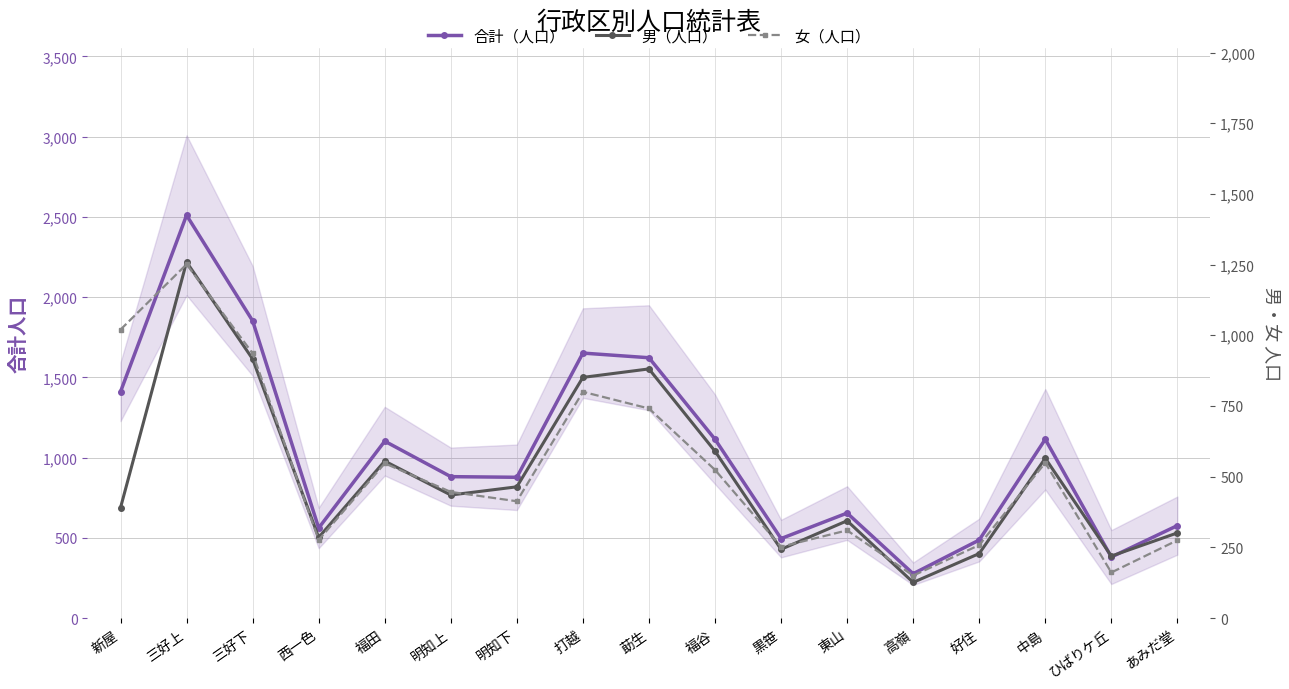

Rank the series by their maximum value, from lowest to highest.

女（人口）, 男（人口）, 合計（人口）